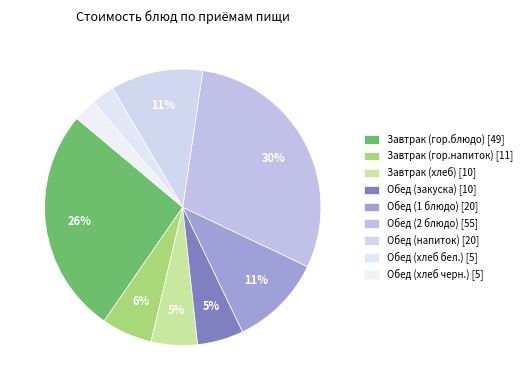

Rank the categories by value from highest to lowest.

Обед (2 блюдо), Завтрак (гор.блюдо), Обед (1 блюдо), Обед (напиток), Завтрак (гор.напиток), Завтрак (хлеб), Обед (закуска), Обед (хлеб бел.), Обед (хлеб черн.)